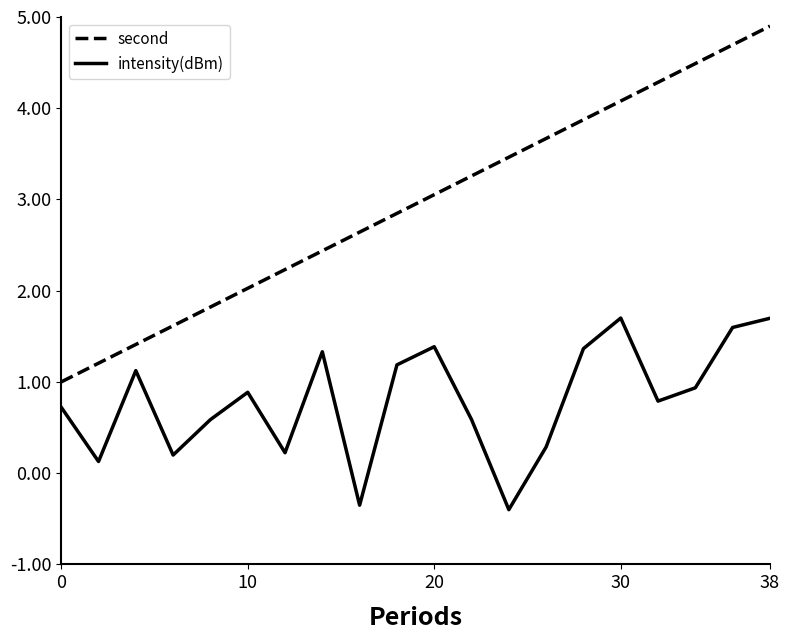

What is the maximum value shown in the chart?

4.9